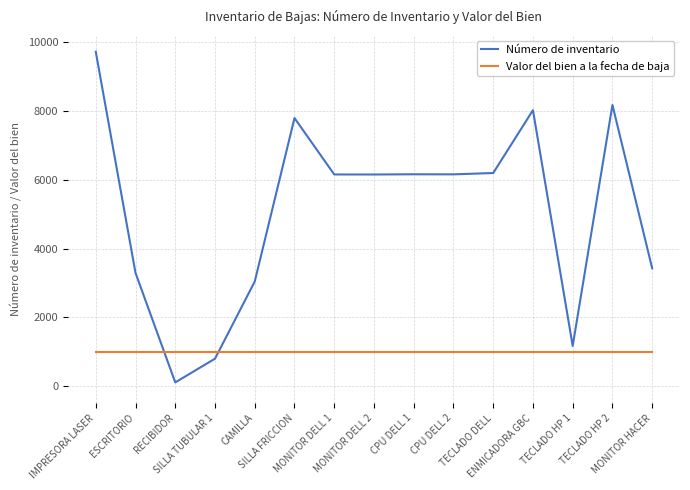

What are all the series names shown in the legend?

Número de inventario, Valor del bien a la fecha de baja